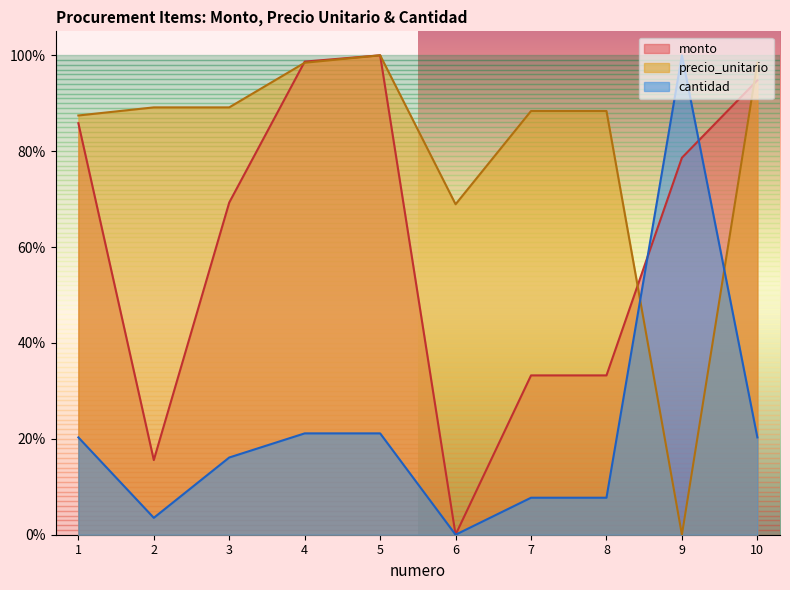

True or false: precio_unitario has a value of 1.4 at 3.

False